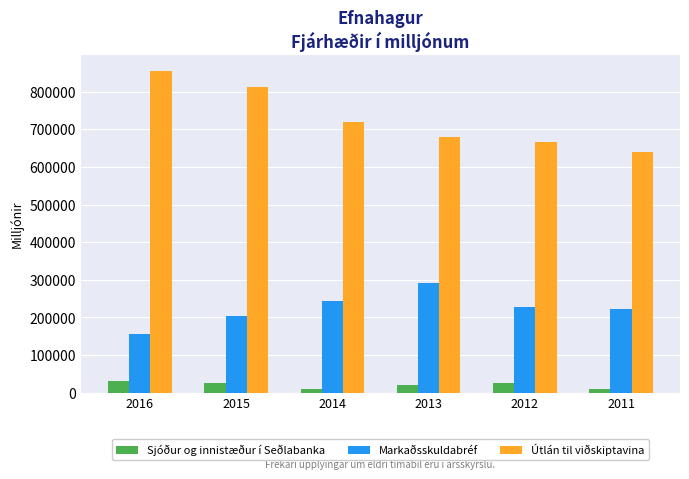

At how many categories does at least one series exceed 781395?

2